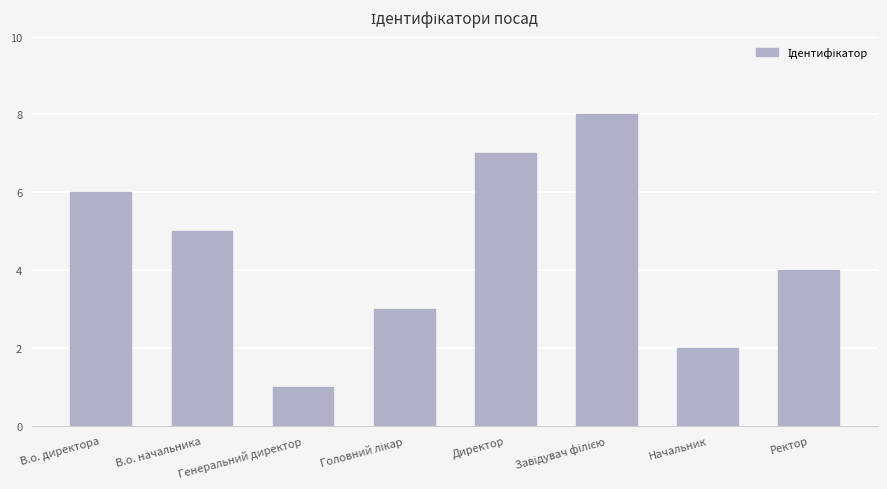

What is the label of the 7th bar from the left?

Начальник